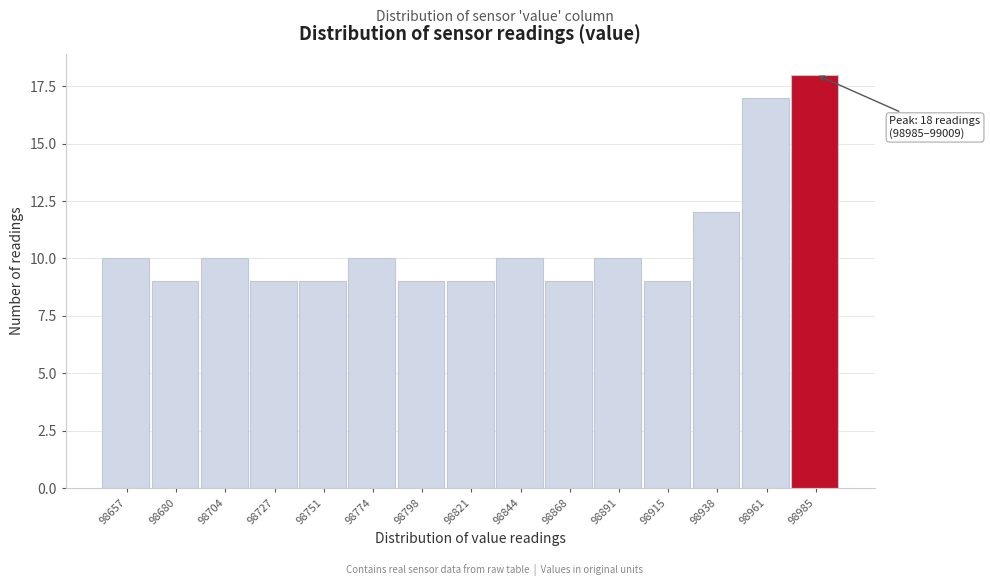

Reading left to right, what are all the values shown in this chart?

10	9	10	9	9	10	9	9	10	9	10	9	12	17	18